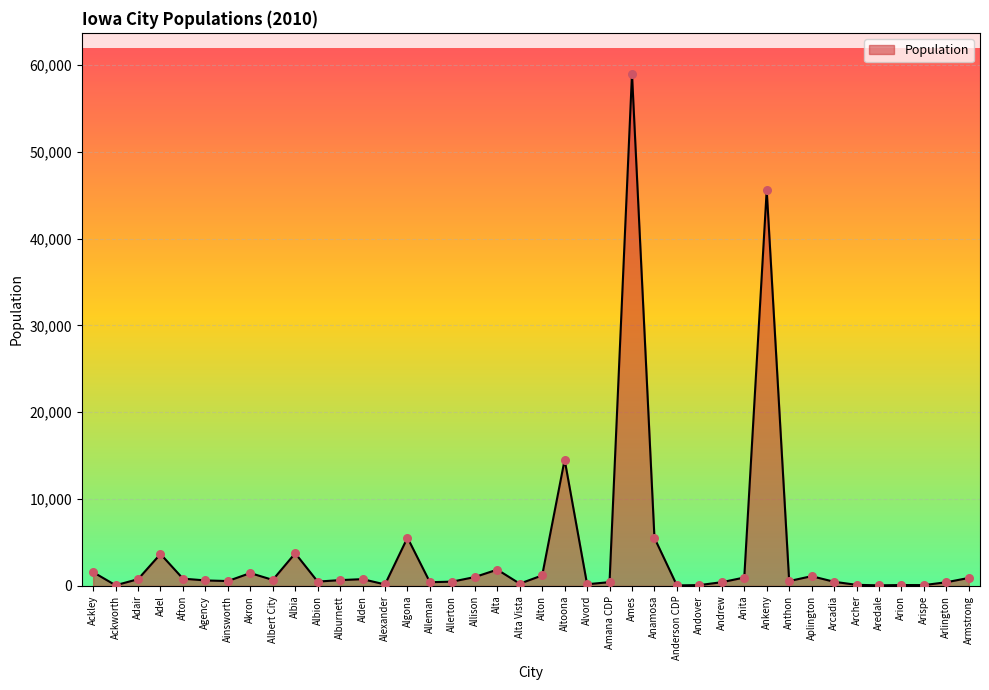

What is the change in value from Algona to Alleman?

-5128